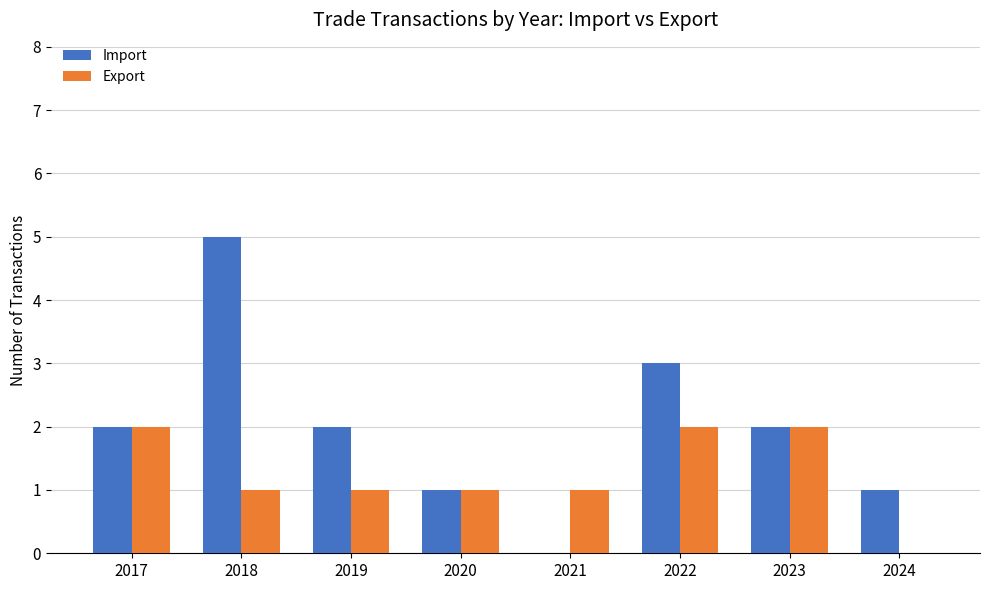

Which series changed the most between 2017 and 2019?

Export